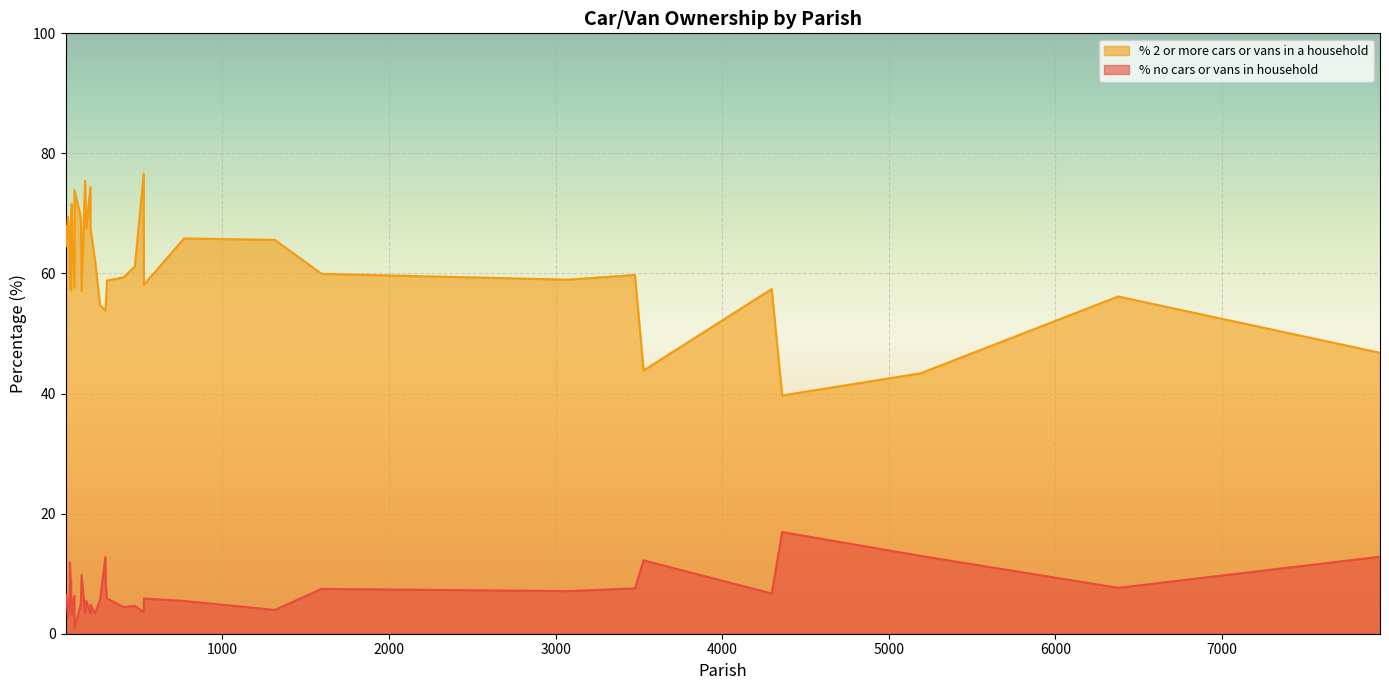

Which has a higher value, West Moors or Ashmore?

West Moors